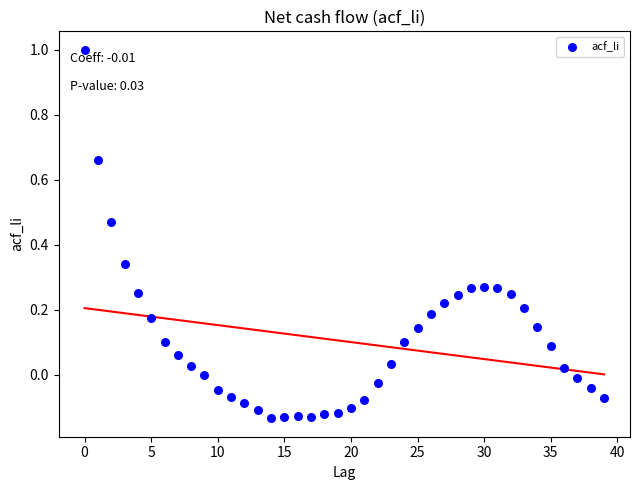

What is the range of Y values (max minus min)?

1.1